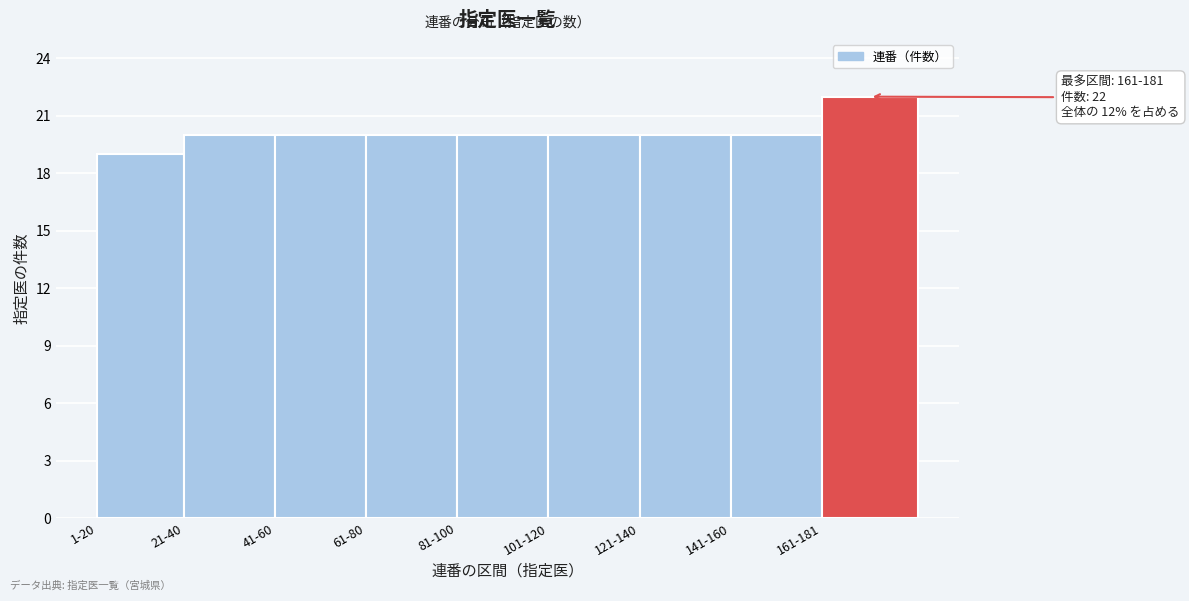

Reading left to right, transcribe all the data shown in this chart.

19	20	20	20	20	20	20	20	22